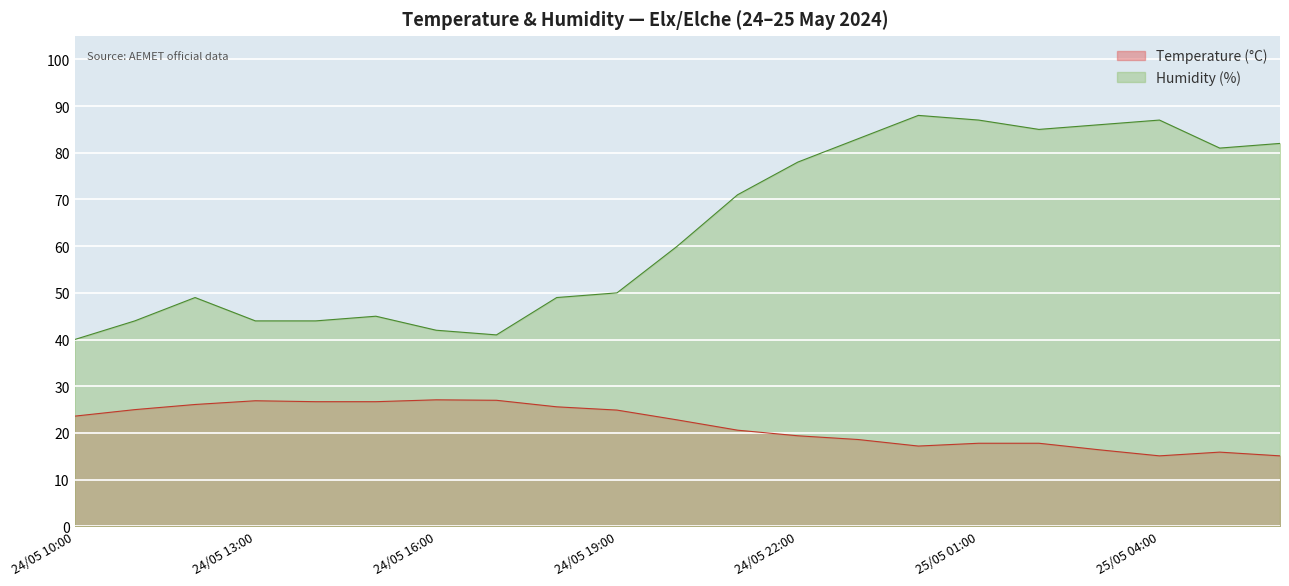

What is the label of the 14th point from the right?

24/05 17:00